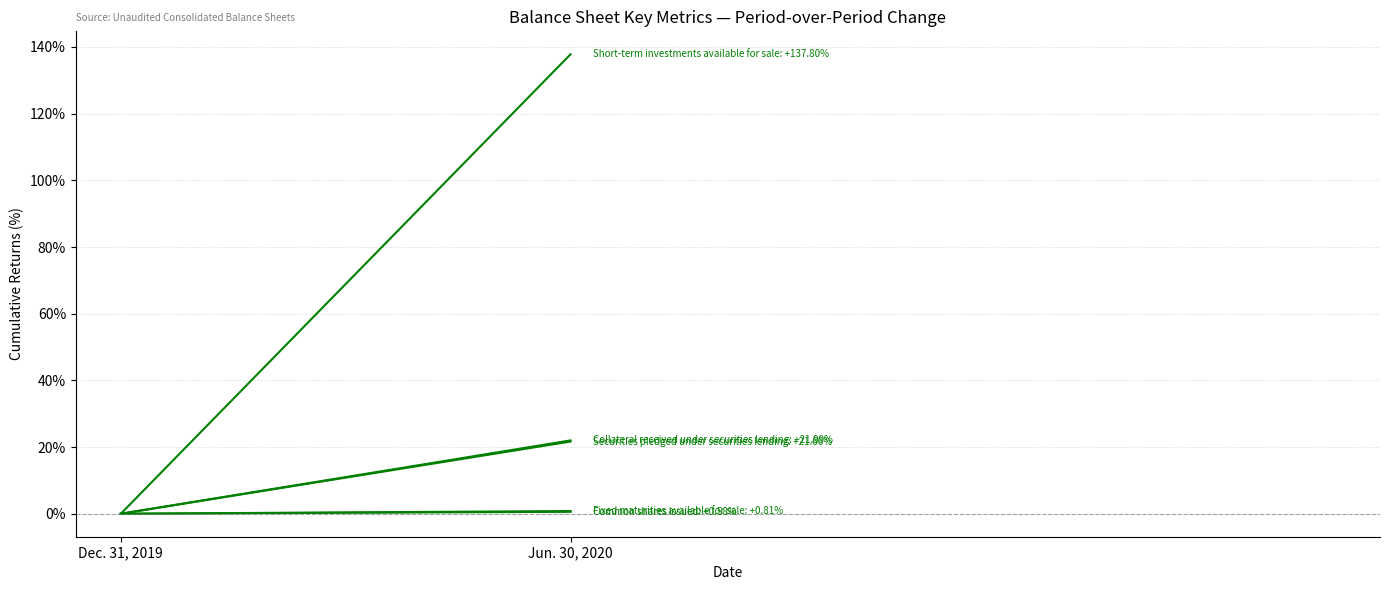

What value does the Securities pledged under securities lending series have at Jun. 30, 2020?

21.7